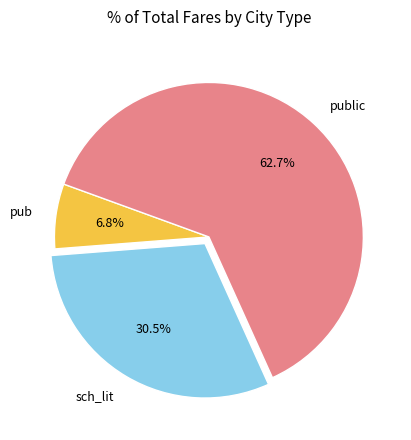

How much of the chart is everything except public?

37.3%